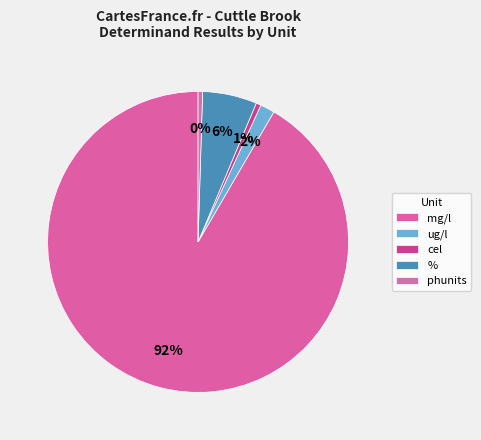

Count the number of slices in the pie.

5